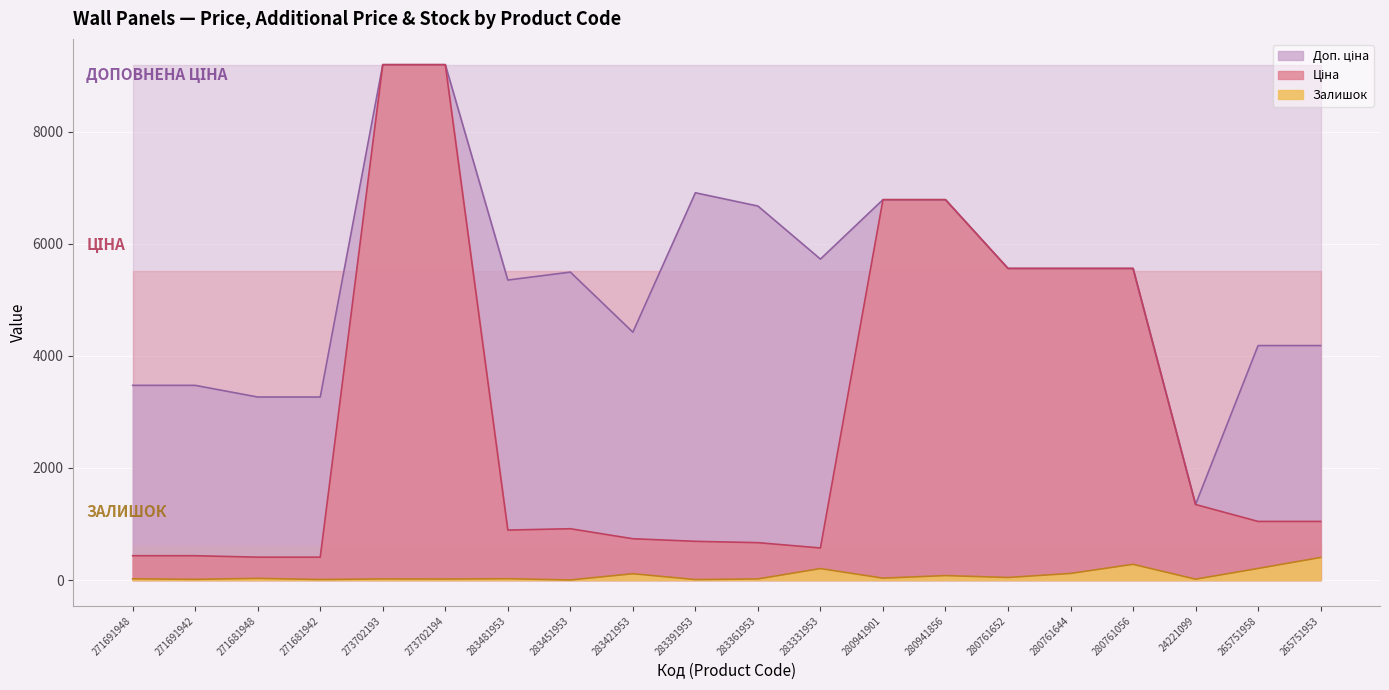

Reading left to right, transcribe all the data shown in this chart.

Ціна: 271691948=434.3	271691942=434.3	271681948=408.2	271681942=408.2	273702193=9196.3	273702194=9196.3	283481953=892.2	283451953=915.8	283421953=737.2	283391953=691.0	283361953=667.4	283331953=572.7	280941901=6787.1	280941856=6787.1	280761652=5560.3	280761644=5560.3	280761056=5560.3	24221099=1347.9	265751958=1046.0	265751953=1046.0
Доп. ціна: 271691948=3474.1	271691942=3474.1	271681948=3265.8	271681942=3265.8	273702193=9196.3	273702194=9196.3	283481953=5353.1	283451953=5495.0	283421953=4423.0	283391953=6910.3	283361953=6673.6	283331953=5727.0	280941901=6787.1	280941856=6787.1	280761652=5560.3	280761644=5560.3	280761056=5560.3	24221099=1348.0	265751958=4184.0	265751953=4184.0
Залишок: 271691948=22.0	271691942=13.0	271681948=30.0	271681942=10.0	273702193=20.0	273702194=18.0	283481953=24.0	283451953=2.0	283421953=113.0	283391953=9.0	283361953=20.0	283331953=205.0	280941901=34.0	280941856=80.0	280761652=46.0	280761644=118.0	280761056=281.0	24221099=16.0	265751958=207.0	265751953=403.0